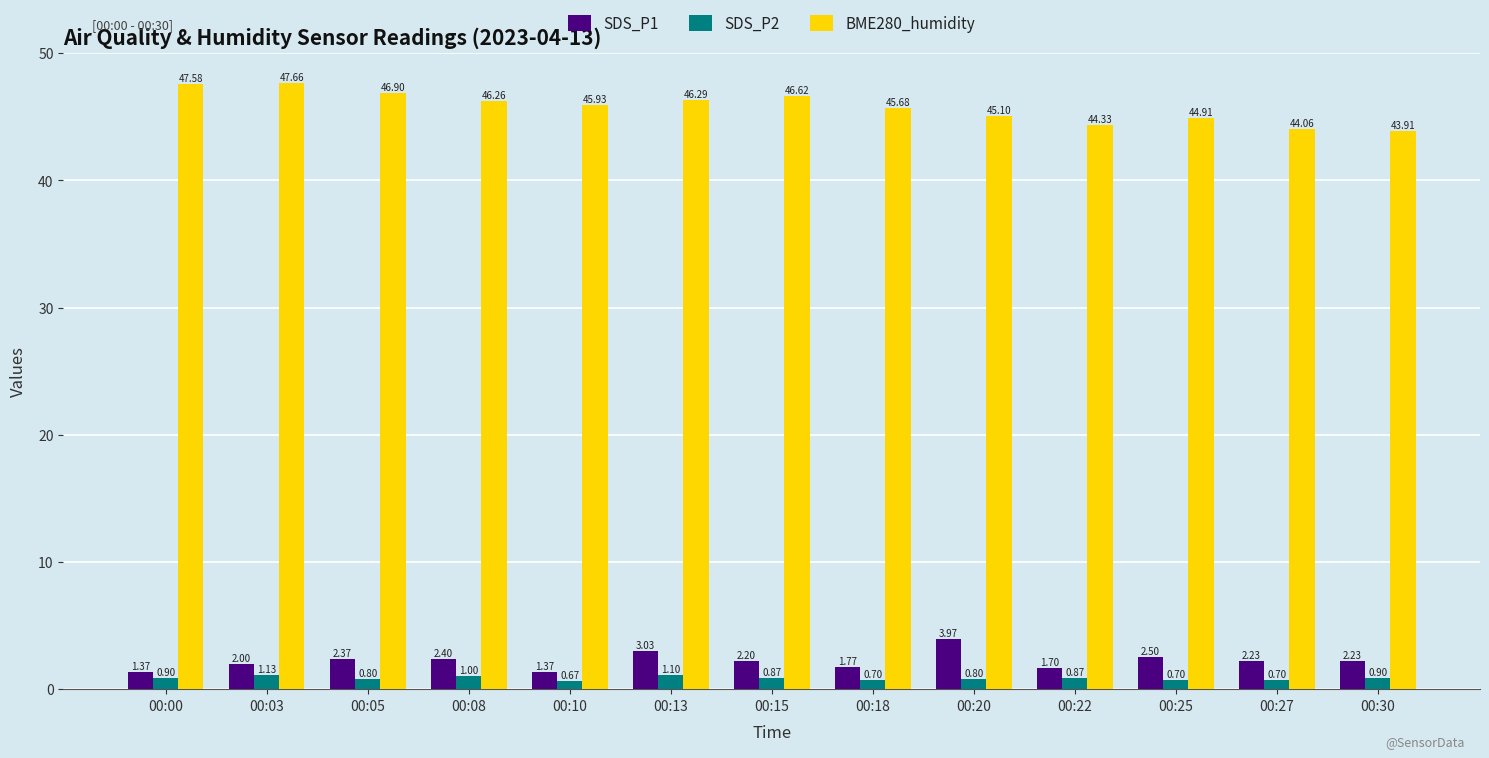

What is the difference between the highest and lowest values at 00:08?

45.3